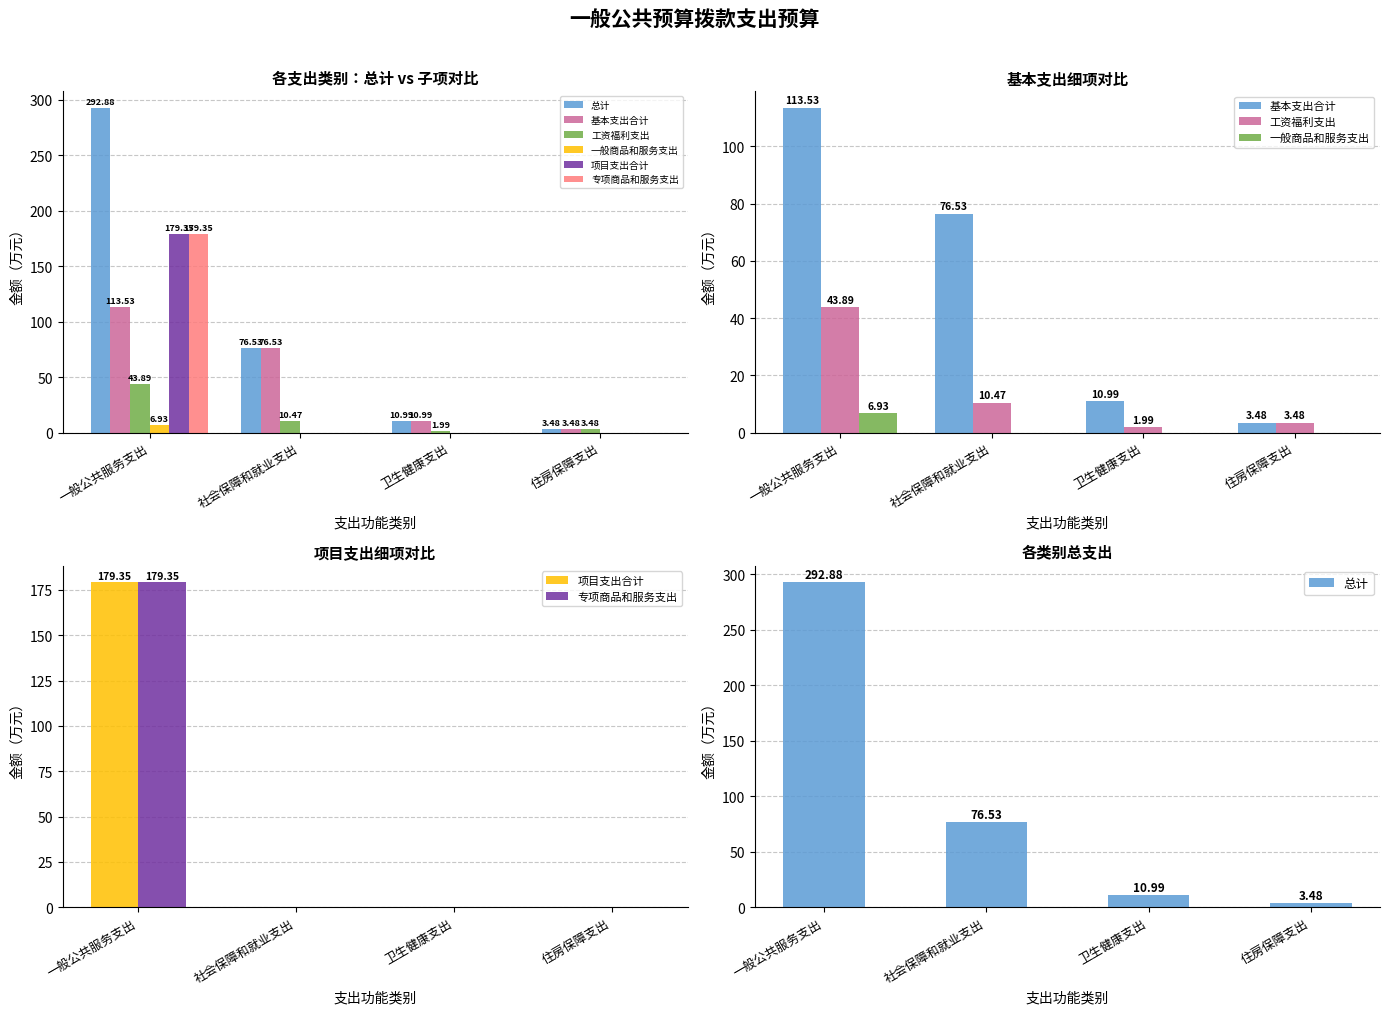

What is the greatest value displayed?

292.9